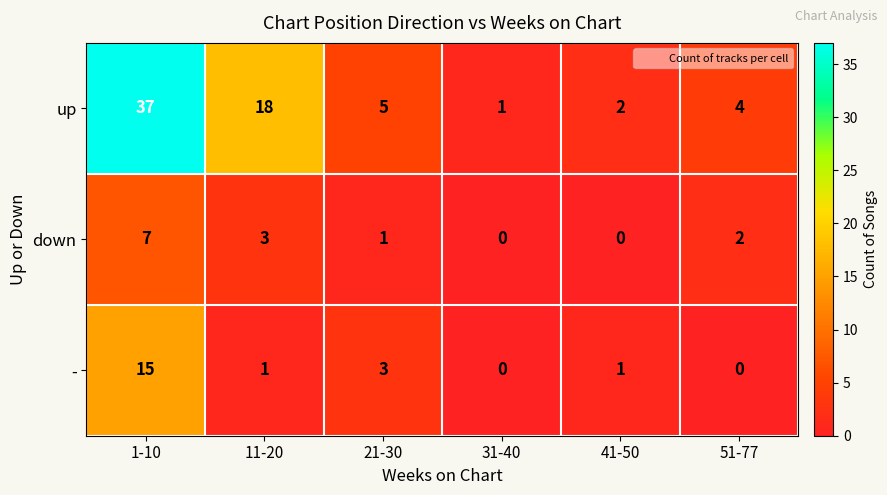

What is the difference between the maximum and minimum values in the down series?

7